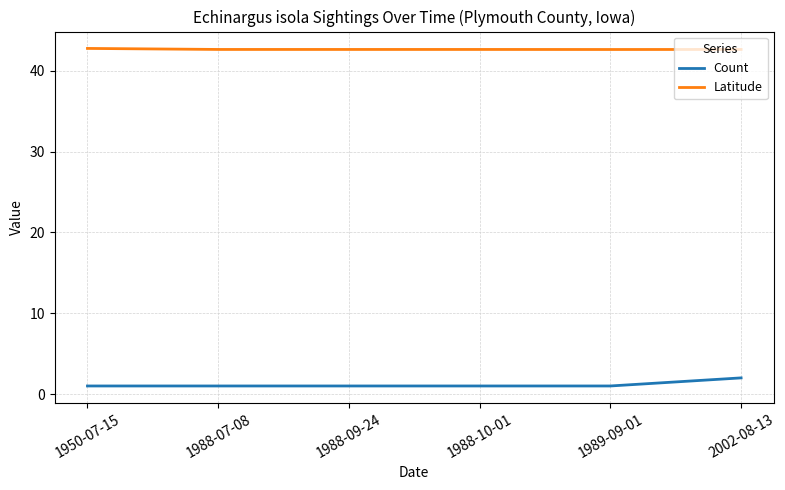

What is the spread (max minus min) of values at 1989-09-01?

41.6